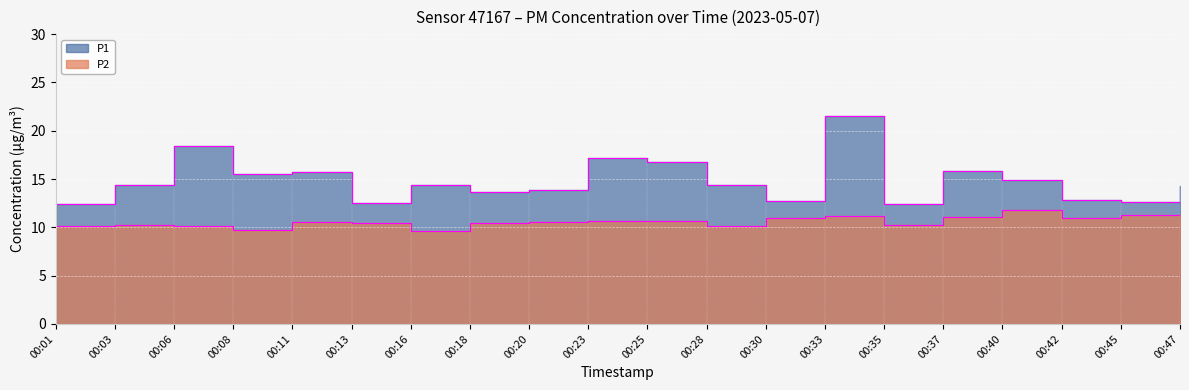

The P1 series shows 12.8 at 00:30. True or false?

True